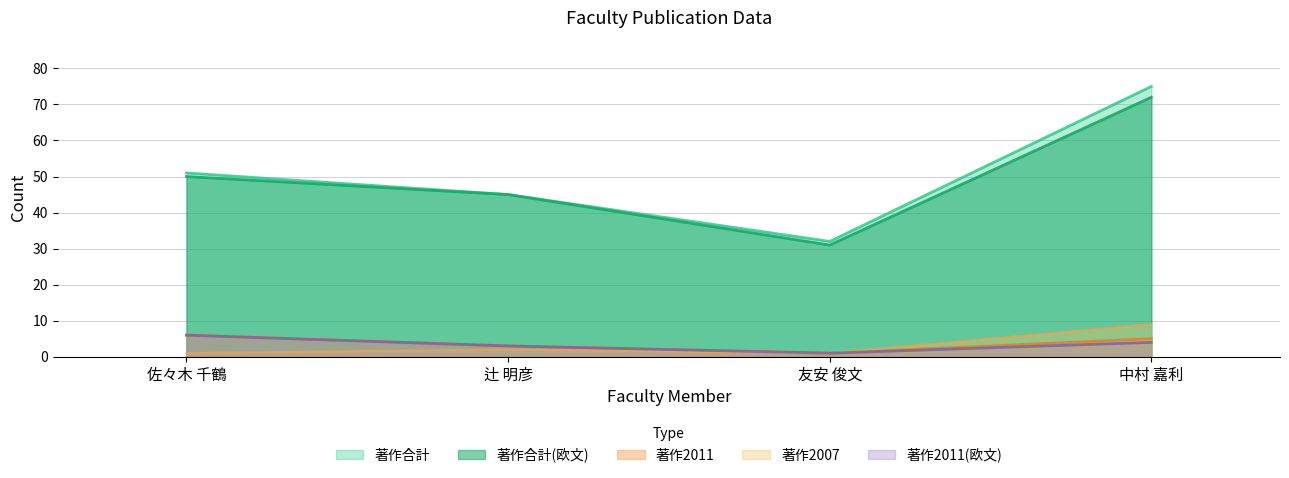

At how many categories does at least one series exceed 73?

1